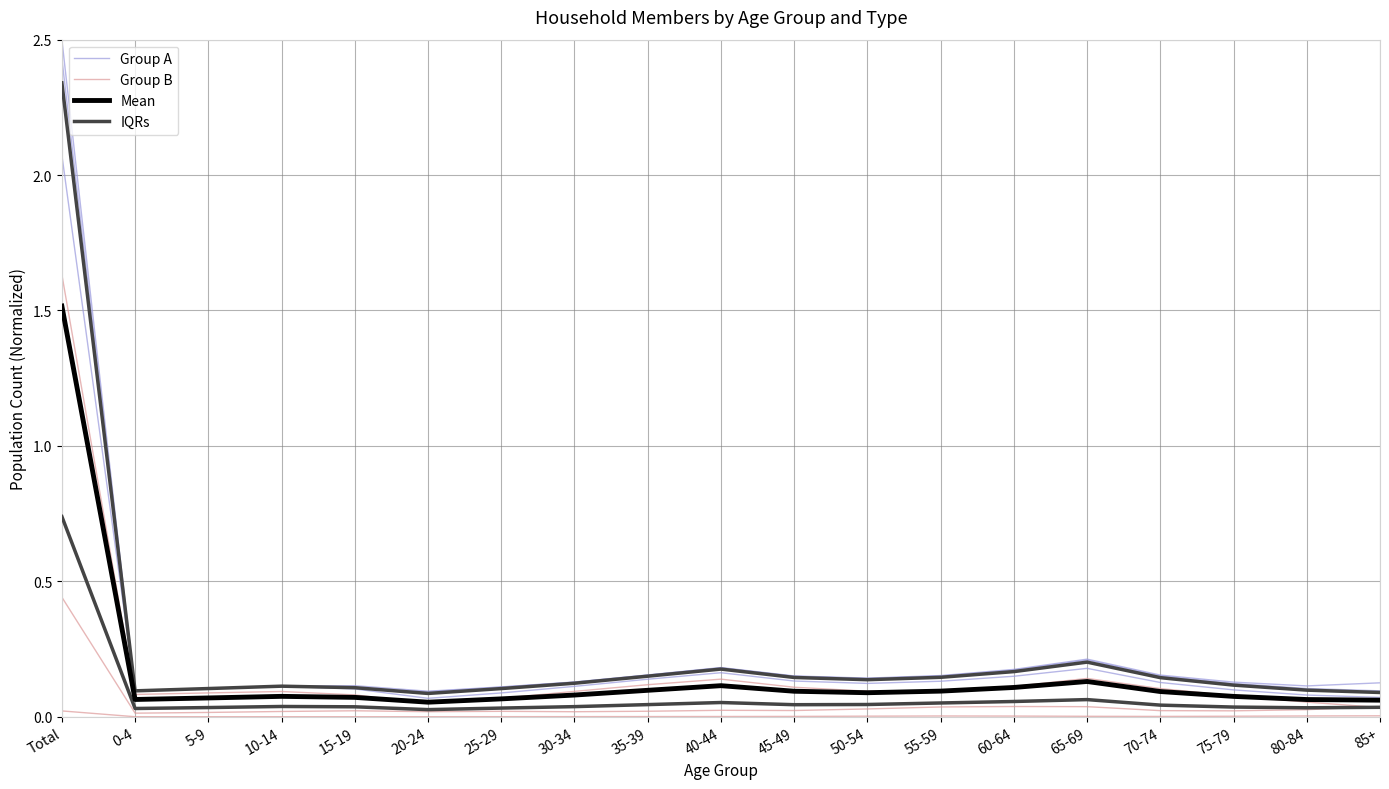

Is the value of Group A at 50-54 greater than the value of Group B at 25-29?

Yes